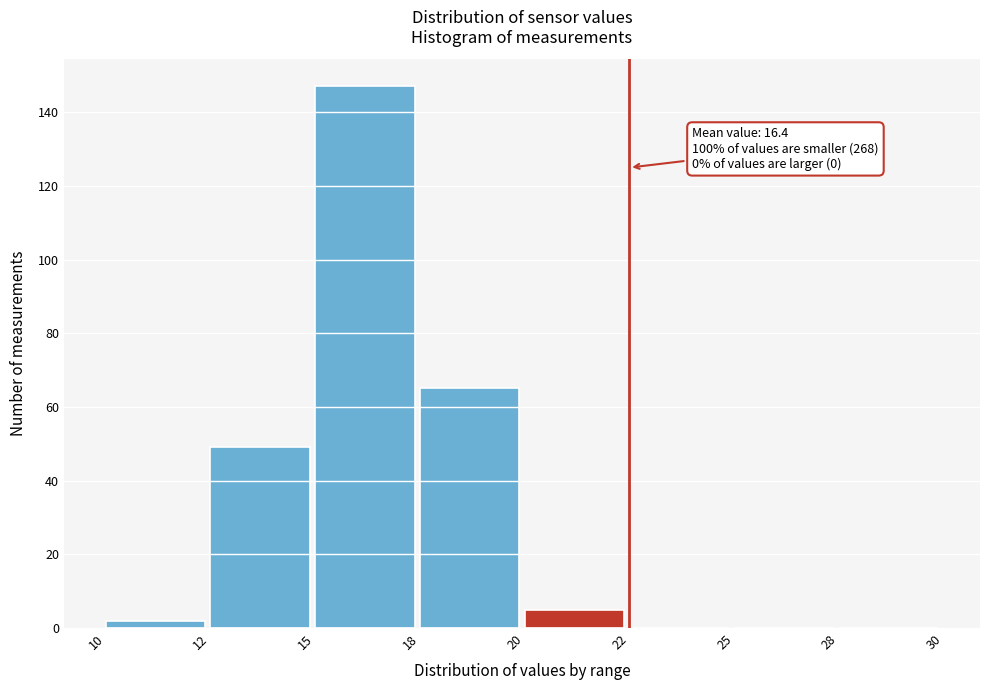

Reading right to left, what are all the values shown in this chart?

28=0	25=0	22=0	20=5	18=65	15=147	12=49	10=2